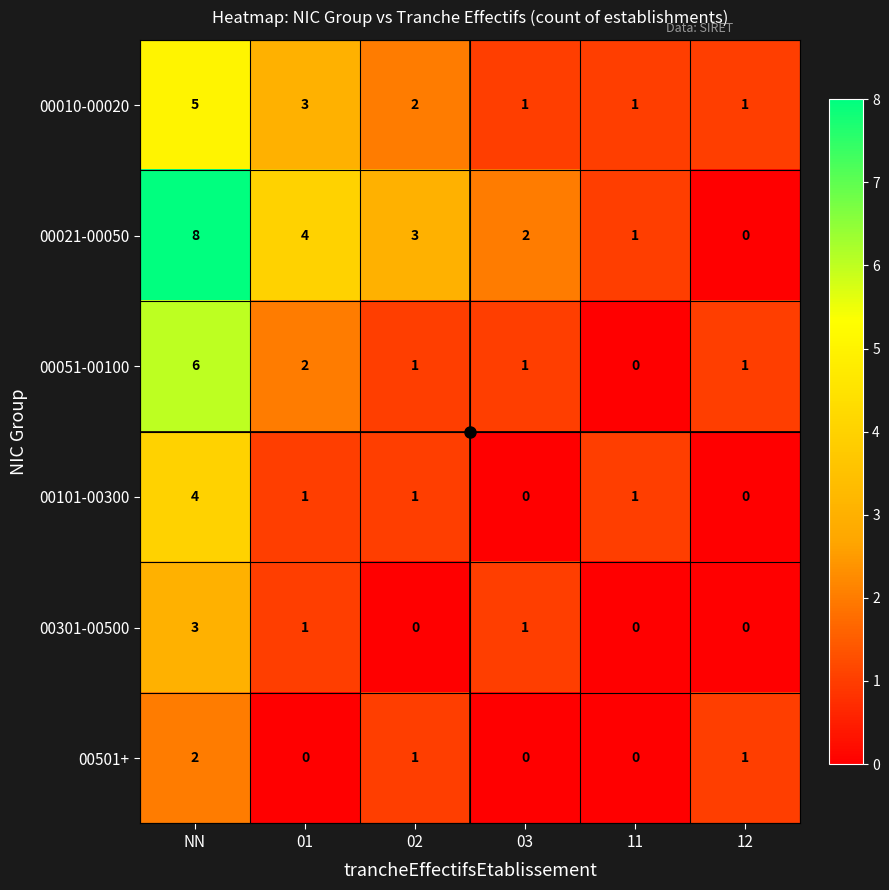

Which series changed the most between 03 and 12?

00021-00050